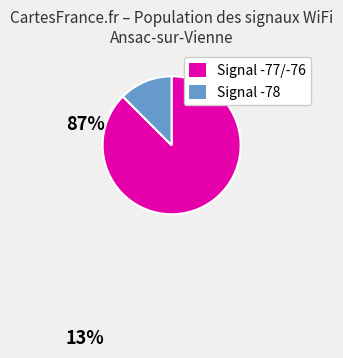

What is the smallest slice in the pie chart?

Signal -78